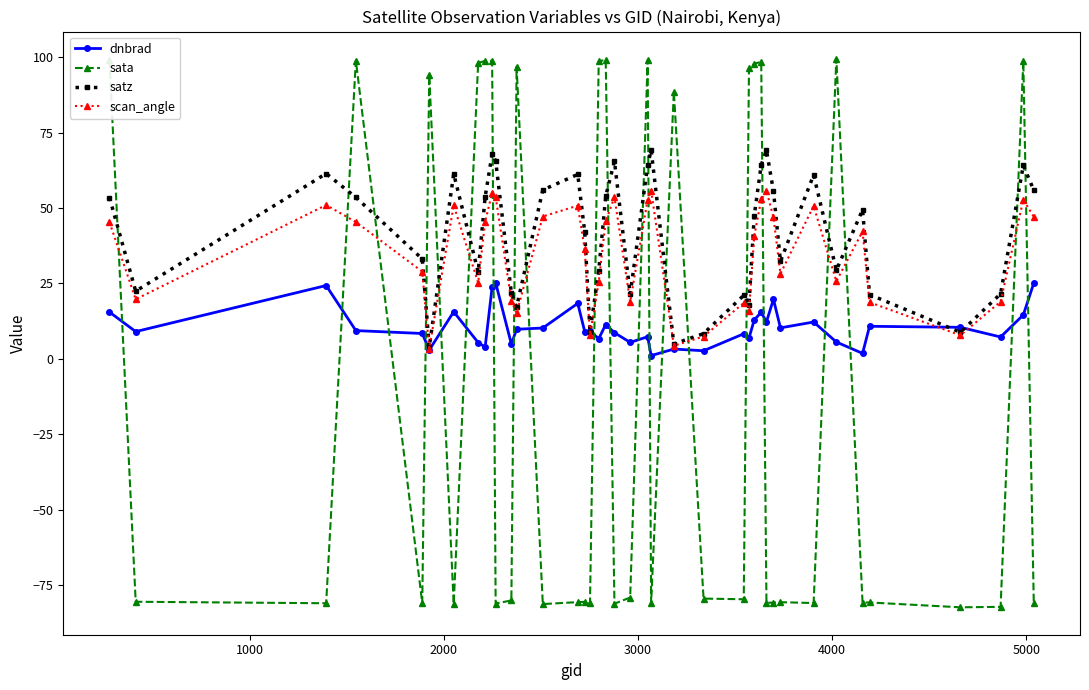

What is the minimum value shown in the chart?

-82.4